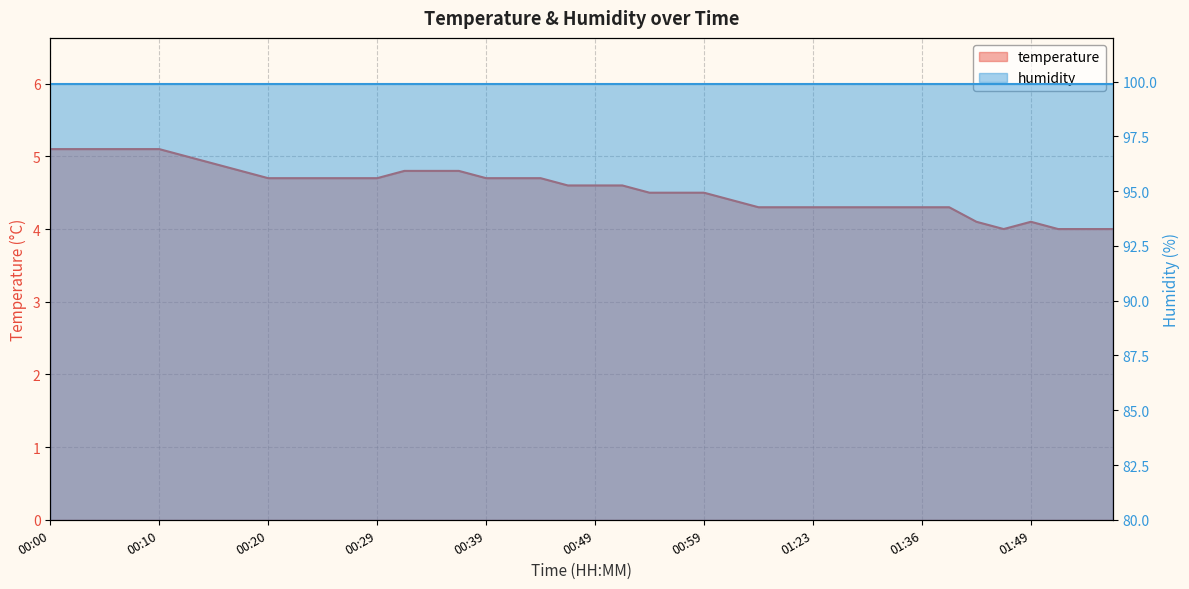

Which has a higher value, 00:20 or 00:05?

00:05